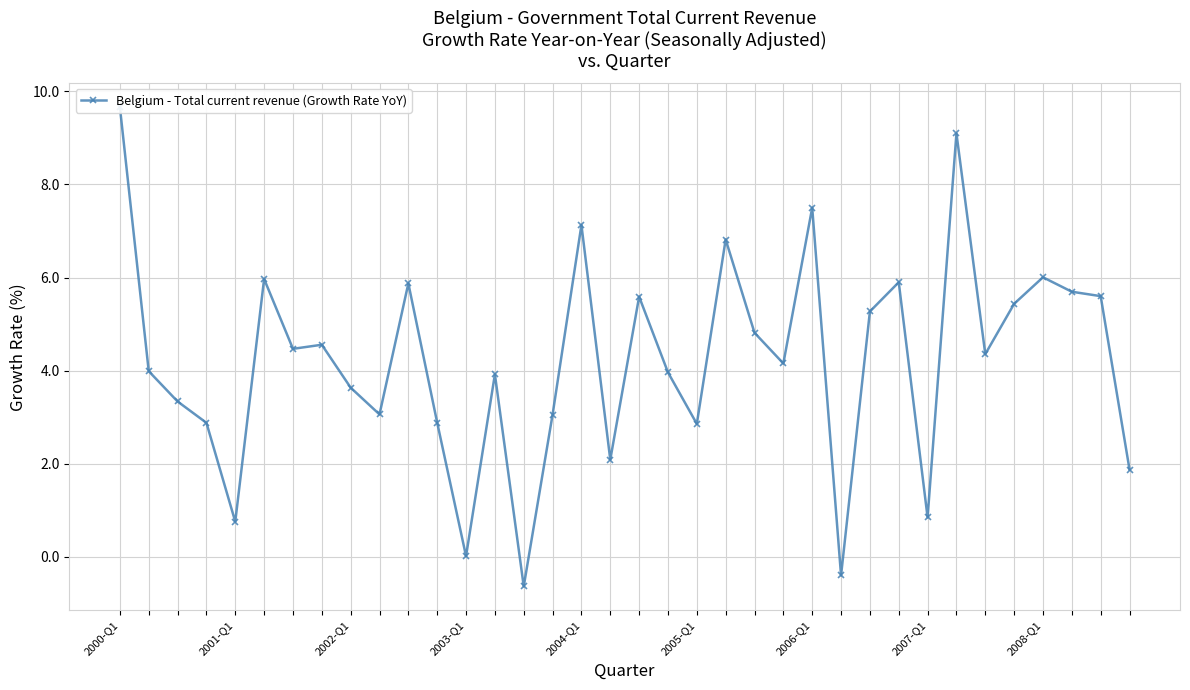

What is the sum of the values at 20 and 16?

10.0